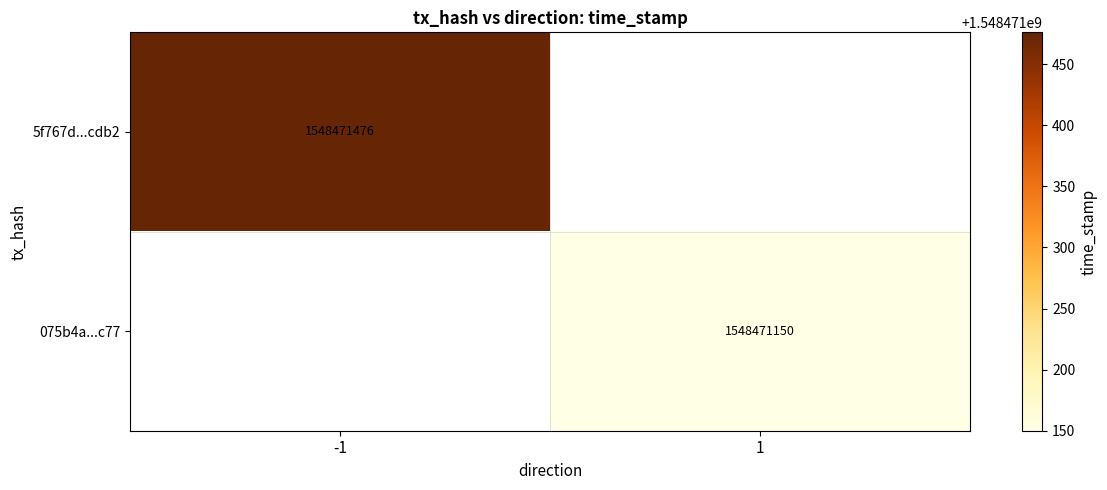

How many 5f767d533fd46f167b6a2d7402acbd5f8d1cdb2 values are between -1 and 1548471476?

2